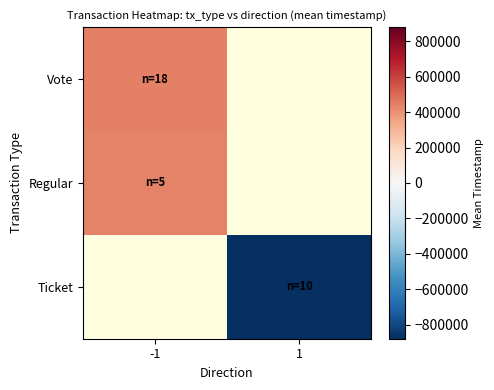

Is the value of Ticket at 1 greater than the value of Regular at 1?

No